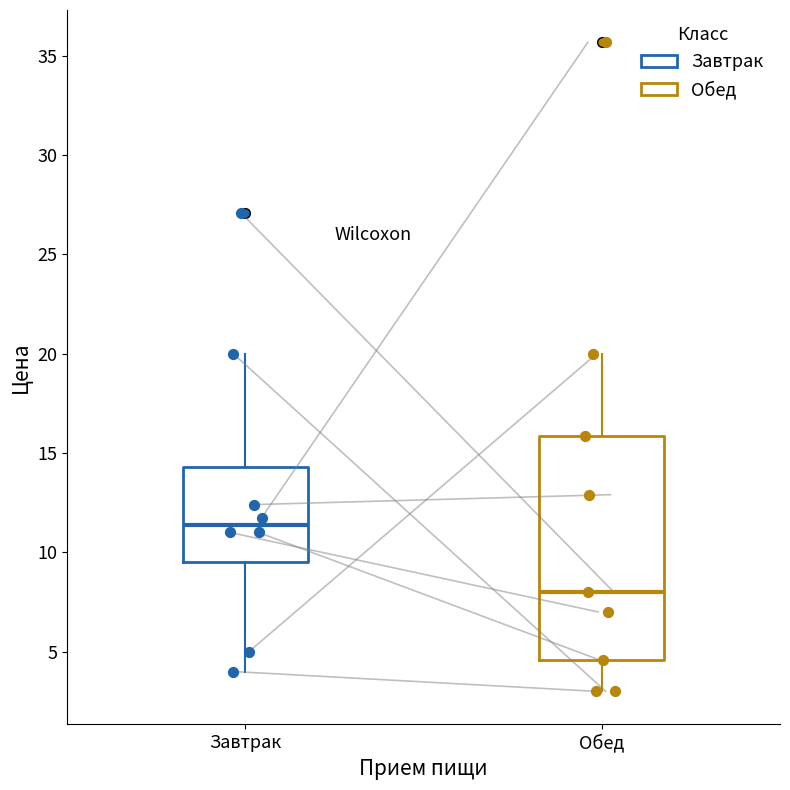

Reading left to right, read every box against the y-axis: the position of its median line, the range the box covers, and the ends of its whiskers. The values are not printed on the chart, so give them approximately, as read against the axis.

Завтрак: median 11.5, box 9.5 to 14.5, whiskers 4.0 to 20.0
Обед: median 8.0, box 4.5 to 16.0, whiskers 3.0 to 20.0